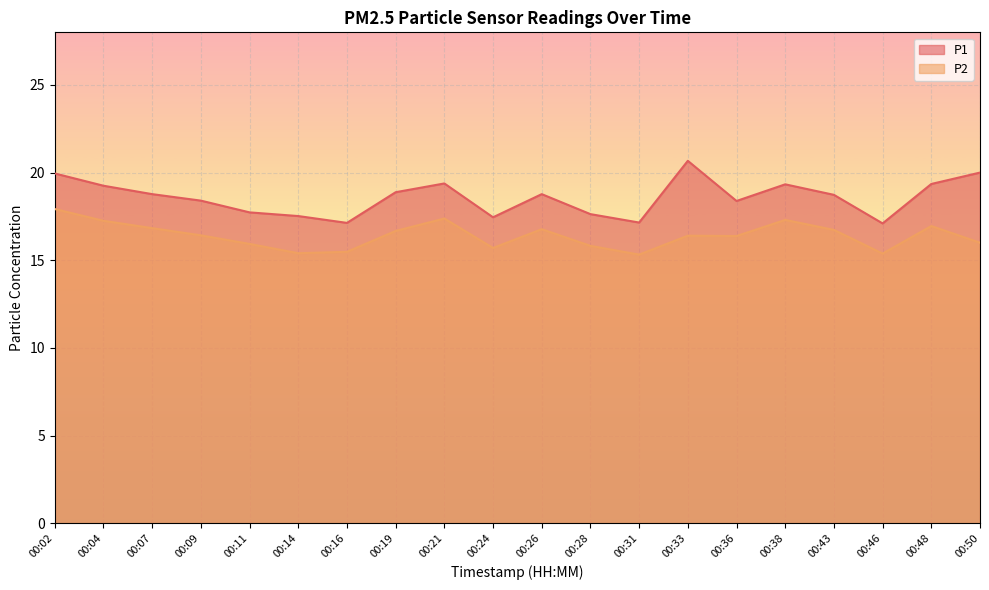

How many values in the P2 series exceed 16?

12